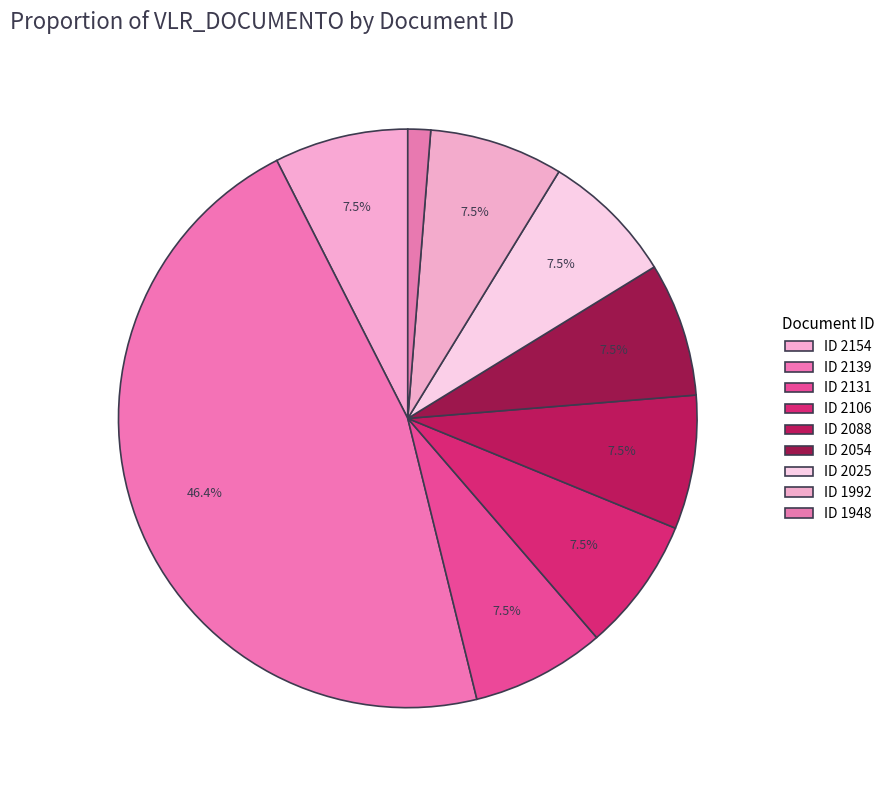

Count the number of slices in the pie.

9